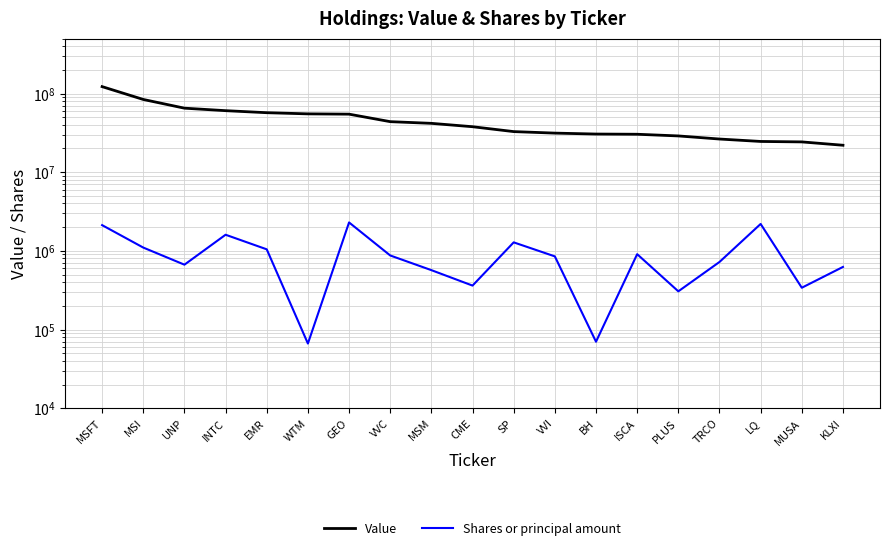

What is the label of the 1st point from the left?

MSFT